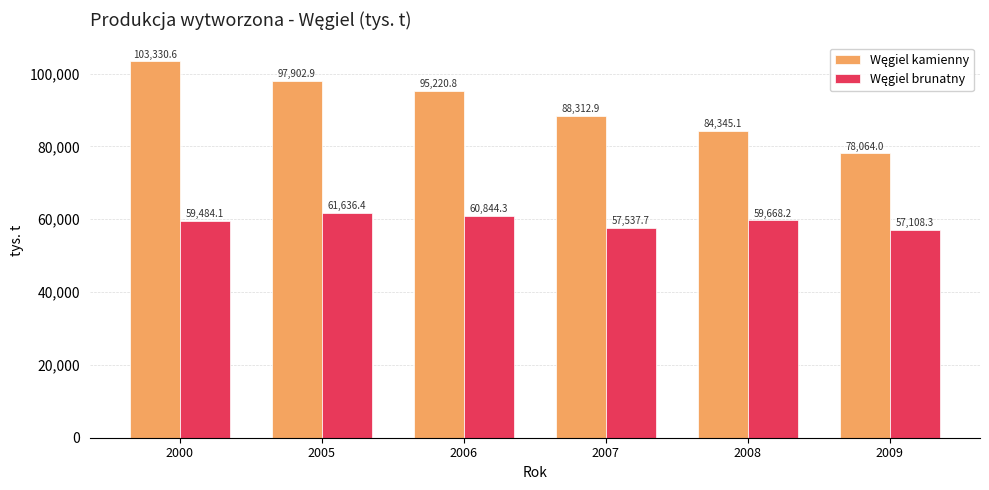

At which category is the sum across all series the highest?

2000